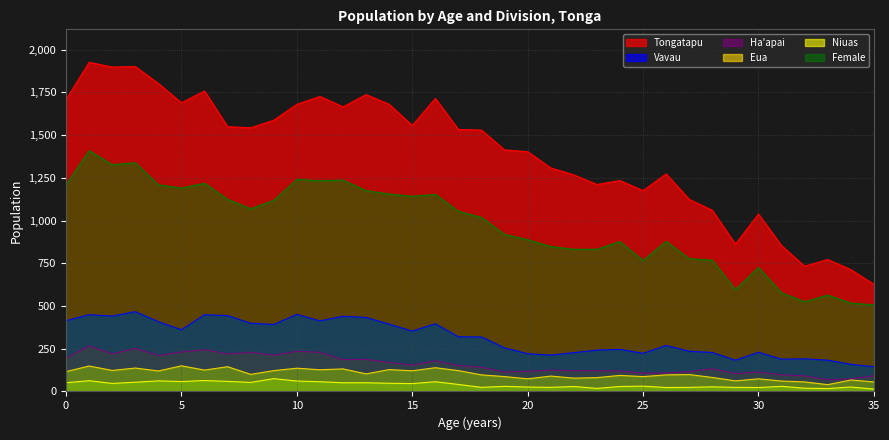

True or false: Ha'apai and Female cross at least once.

False